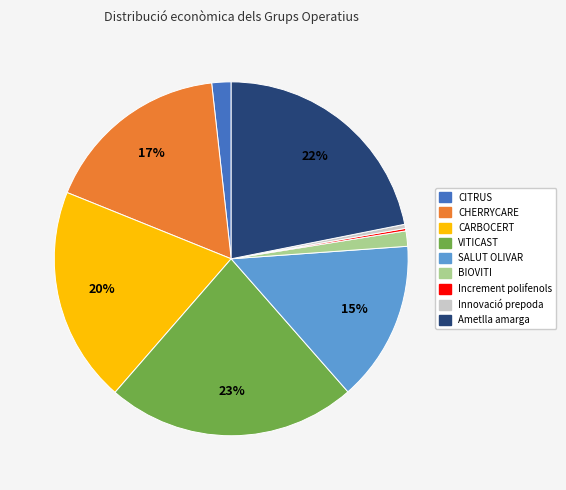

Do BIOVITI and CHERRYCARE together represent more than half of the pie?

No